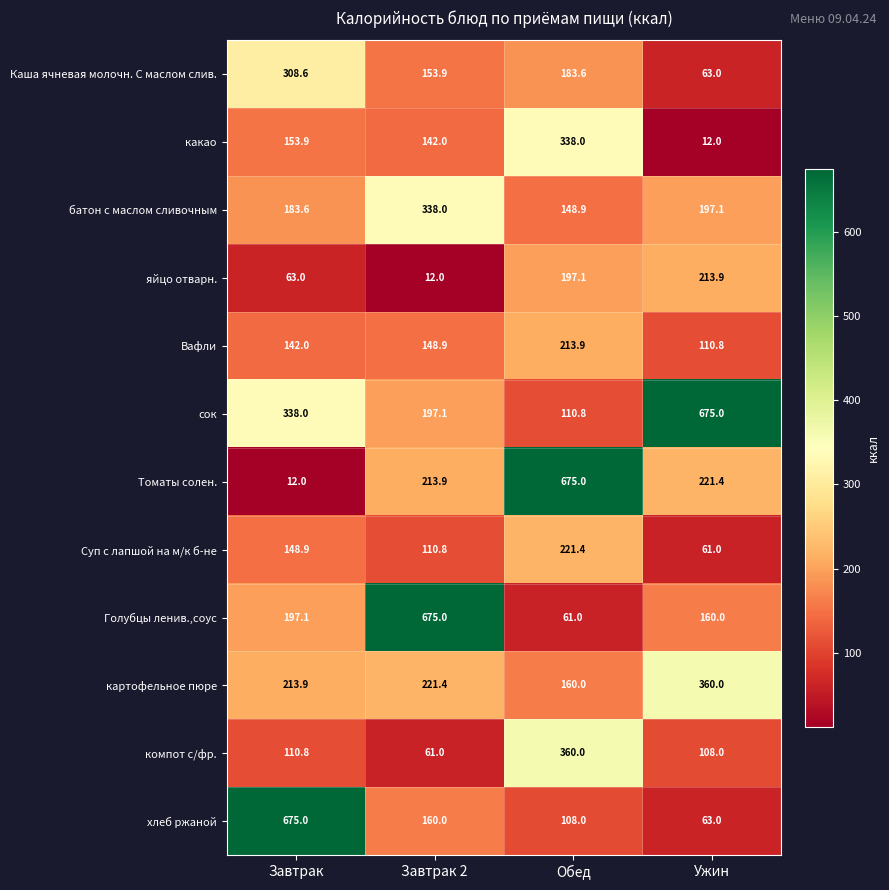

Count the number of data series in this chart.

12